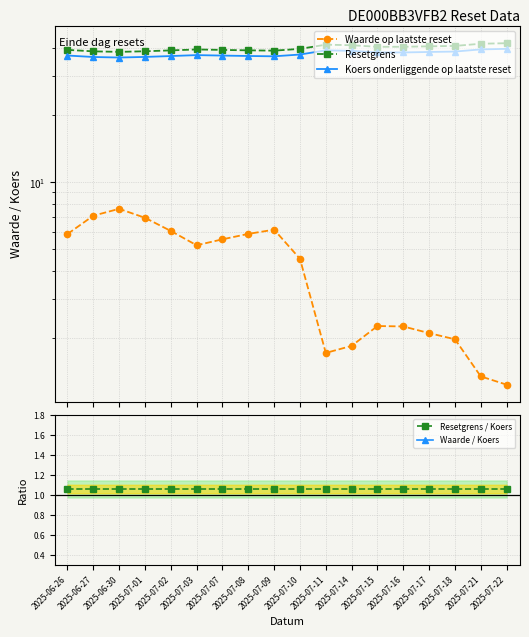

True or false: Waarde / Koers and Resetgrens / Koers cross at least once.

False